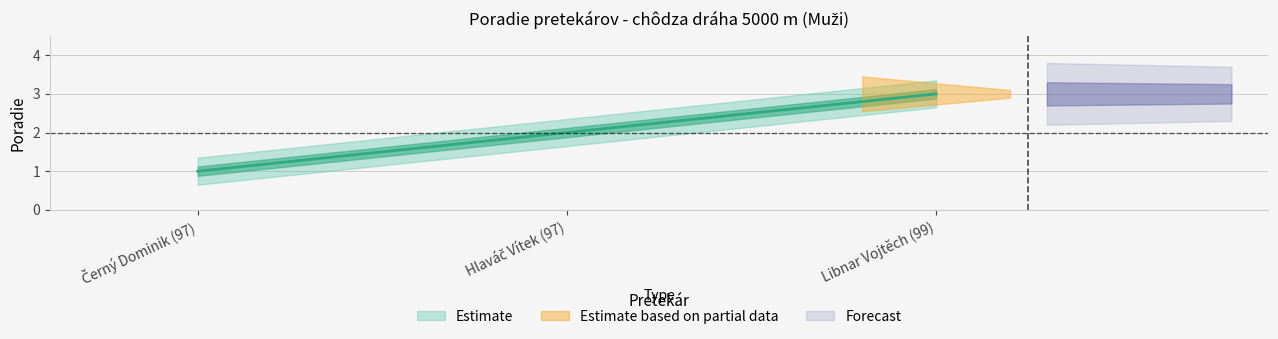

Reading left to right, list all the values displayed in this chart.

Černý Dominik (97)=1	Hlaváč Vítek (97)=2	Libnar Vojtěch (99)=3